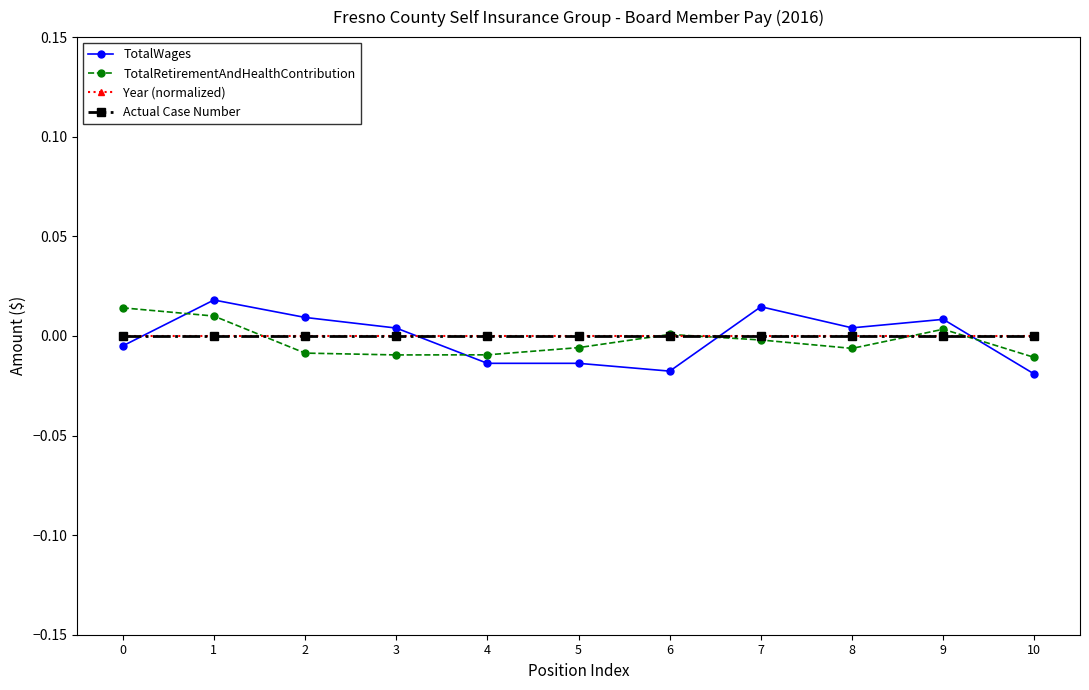

Is this an area chart (filled region under the line)?

No